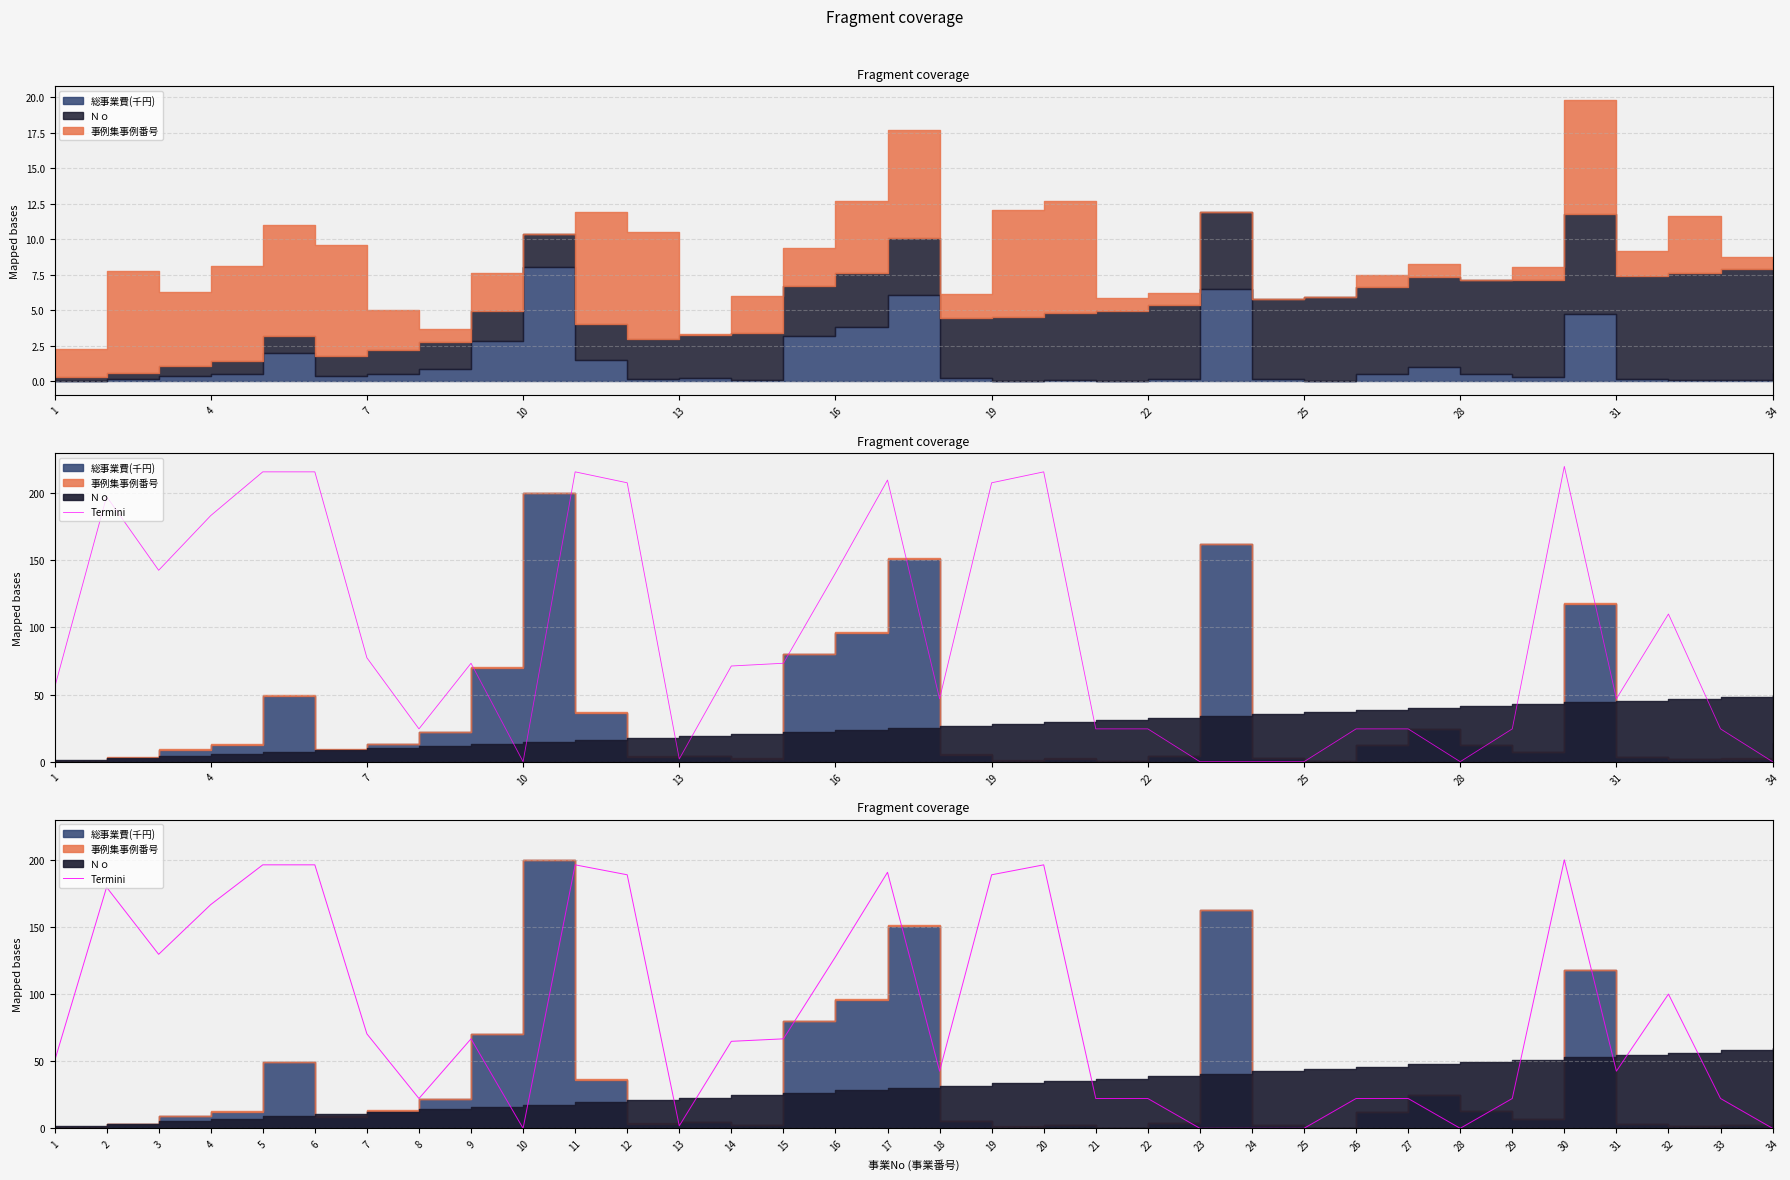

Approximately how many times larger is the value at 12 compared to 17?

1.0